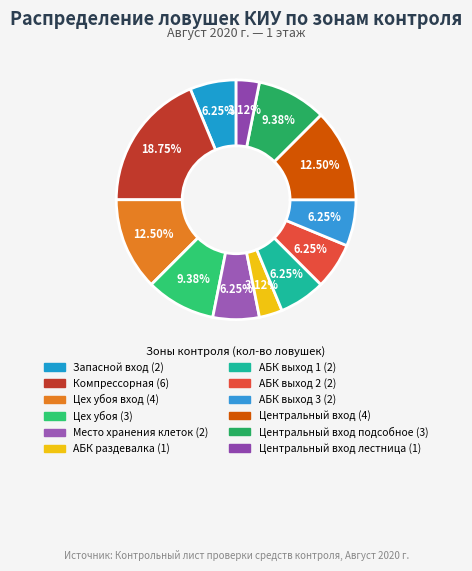

How many segments does this pie chart have?

12